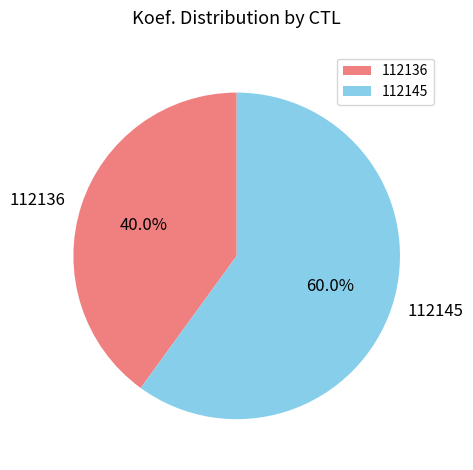

How many slices are in this pie chart?

2